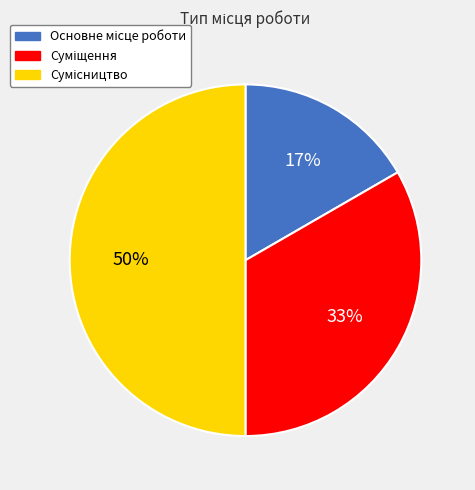

To the nearest percent, what is the difference between the largest and smallest slice percentages?

33%